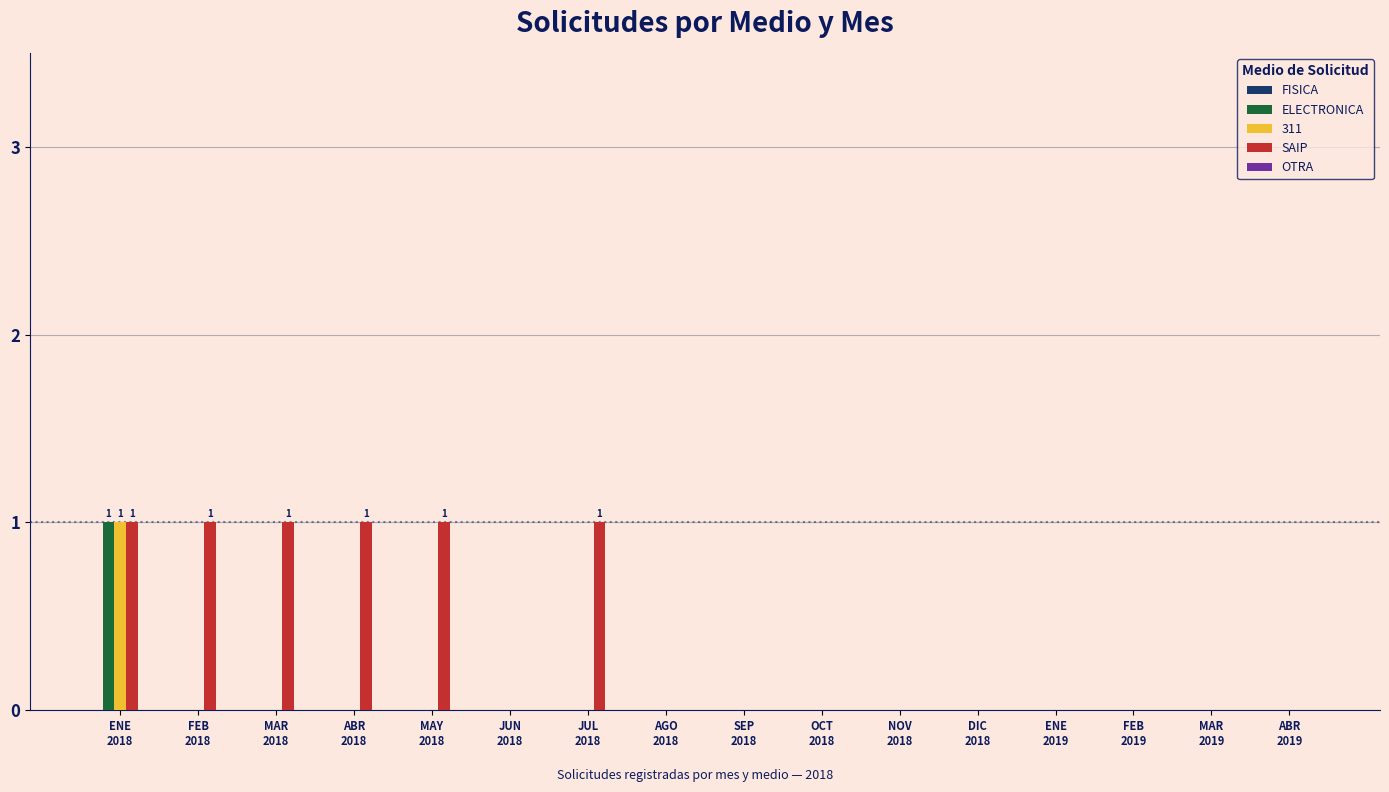

Which series has the largest total across all categories?

SAIP